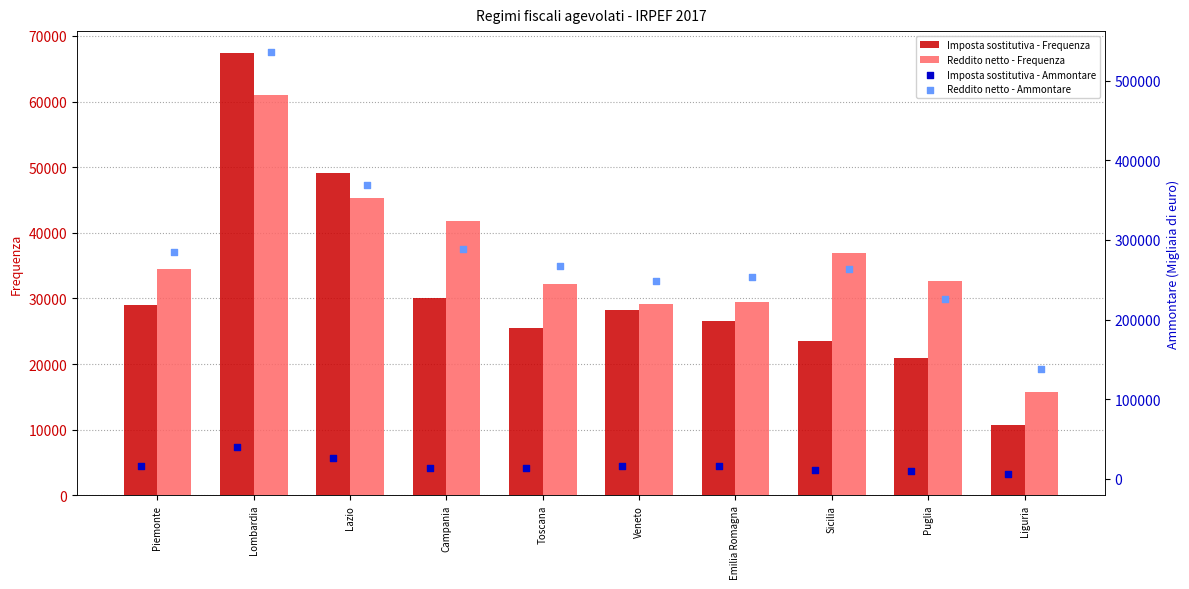

Which category has the highest value in the Reddito netto - Frequenza series?

Lombardia